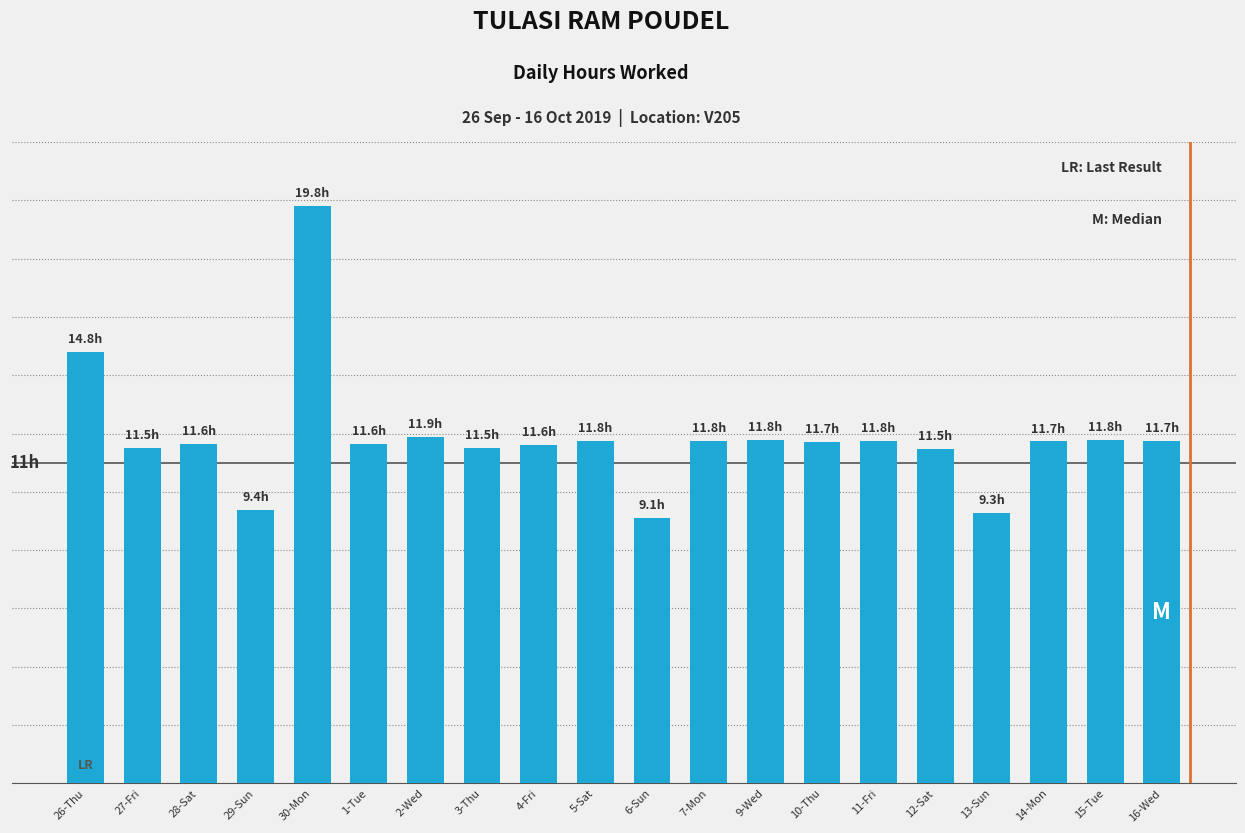

Which category has the highest value across all series?

30-Mon